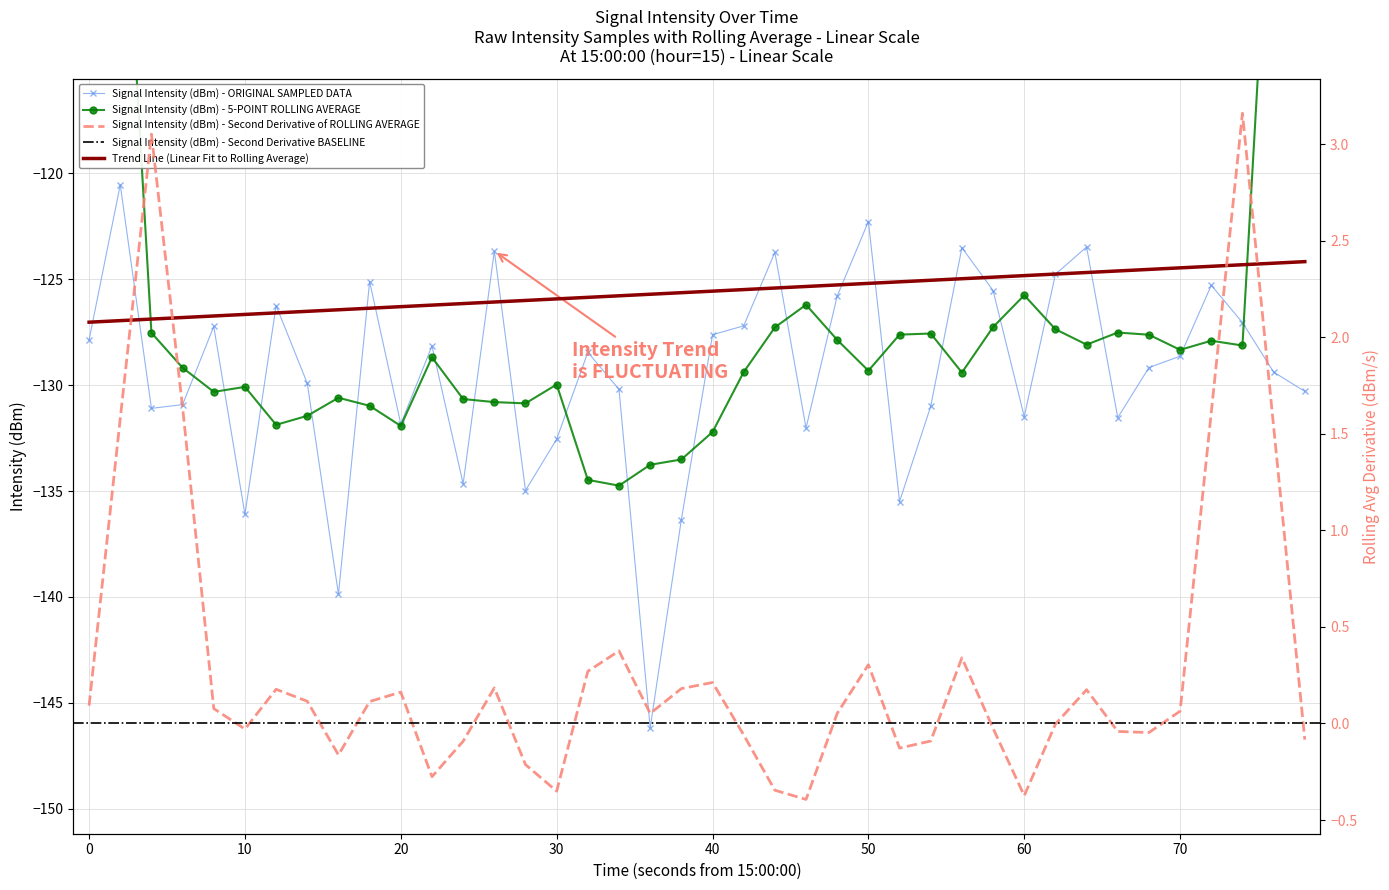

How many data points are less than -128?

23